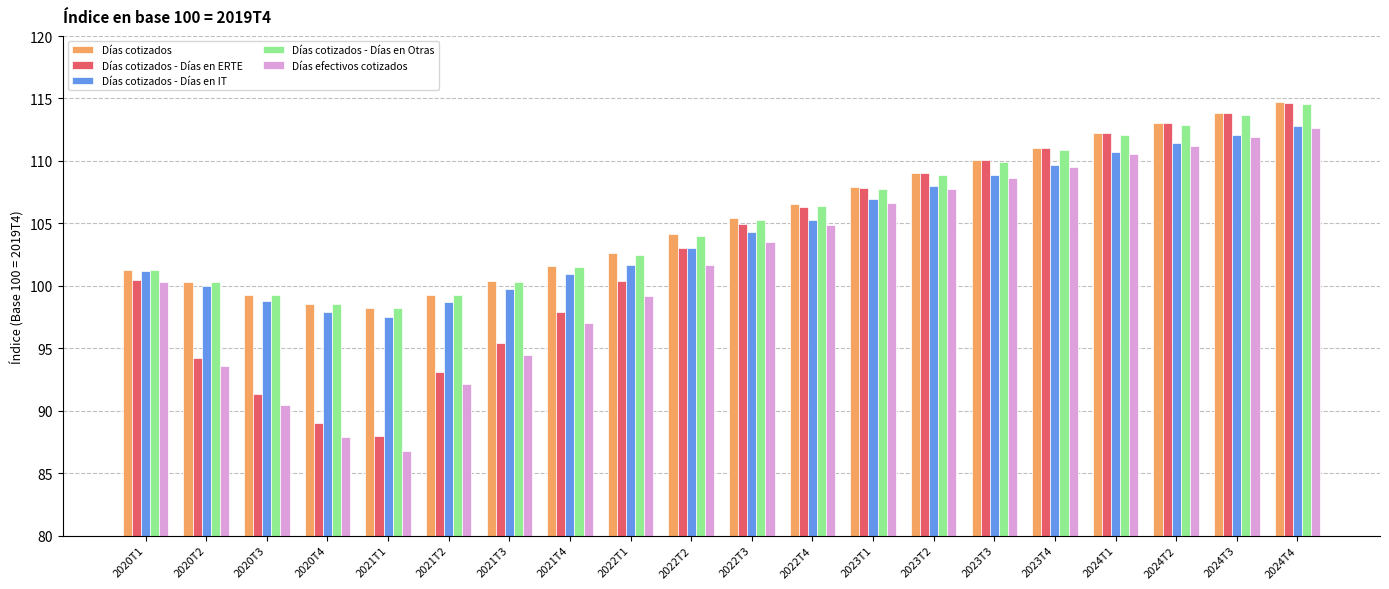

What is the difference between the Días cotizados - Días en ERTE values at 2023T1 and 2022T2?

4.8